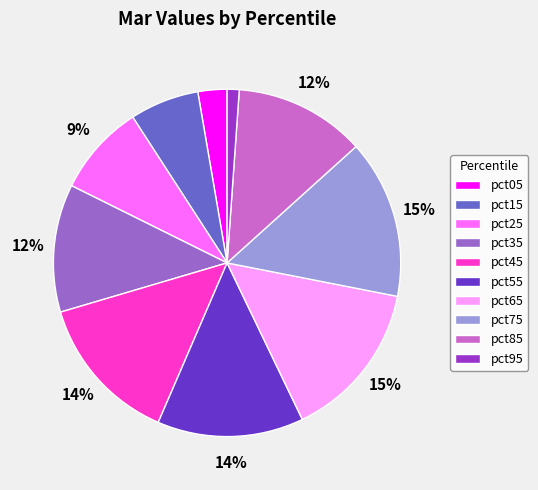

Is it true that pct05 is 3% of the pie?

True